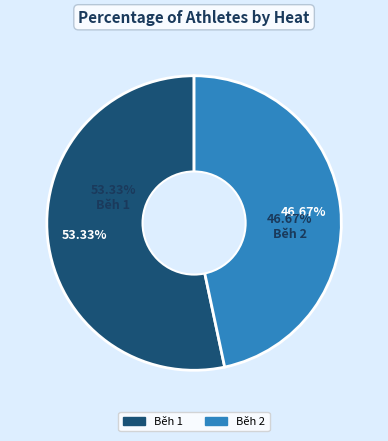

The Běh 1 slice represents 64% of the pie. True or false?

False